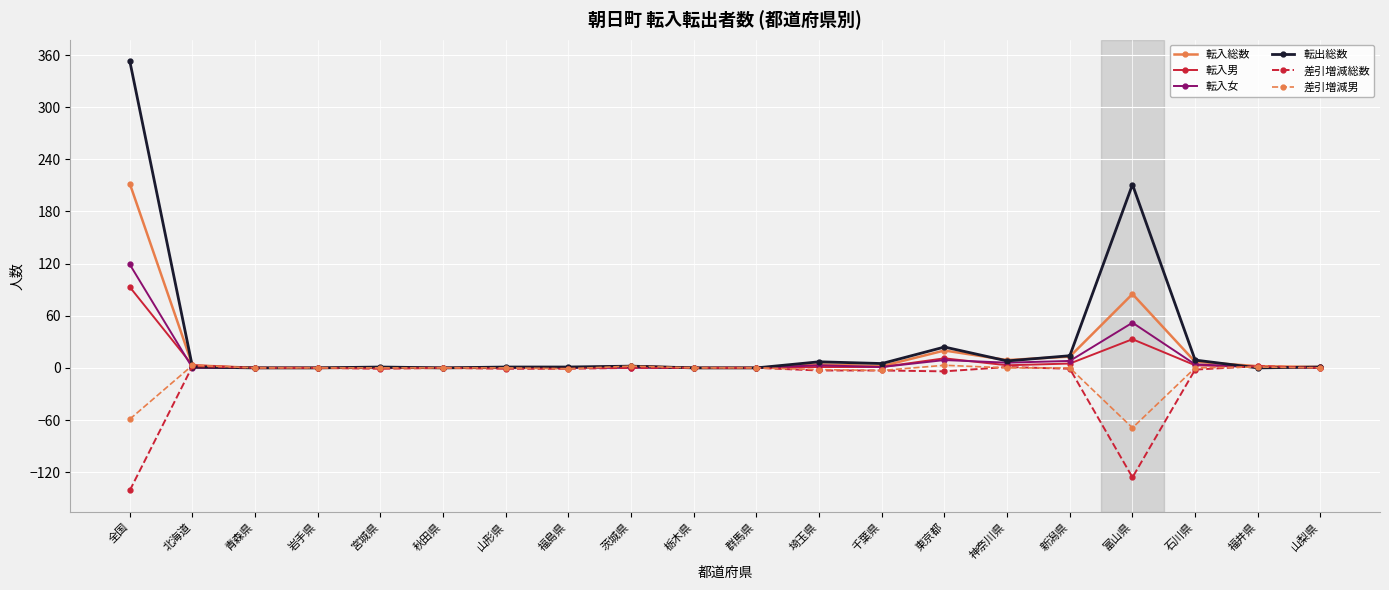

What is the minimum value for 差引増減総数?

-141